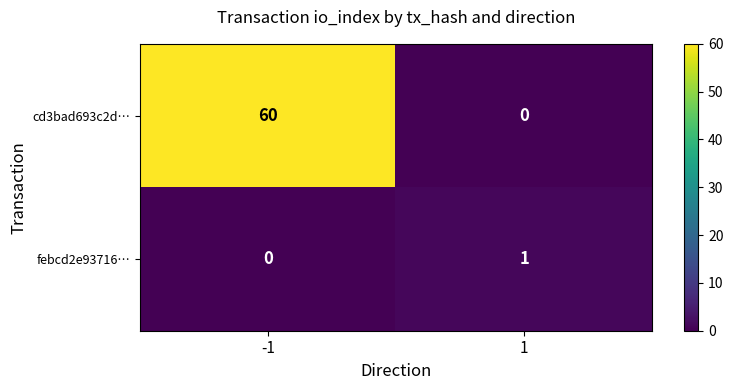

Reading left to right, what are all the values shown in this chart?

cd3bad693c2d…: -1=60	1=0
febcd2e93716…: -1=0	1=1